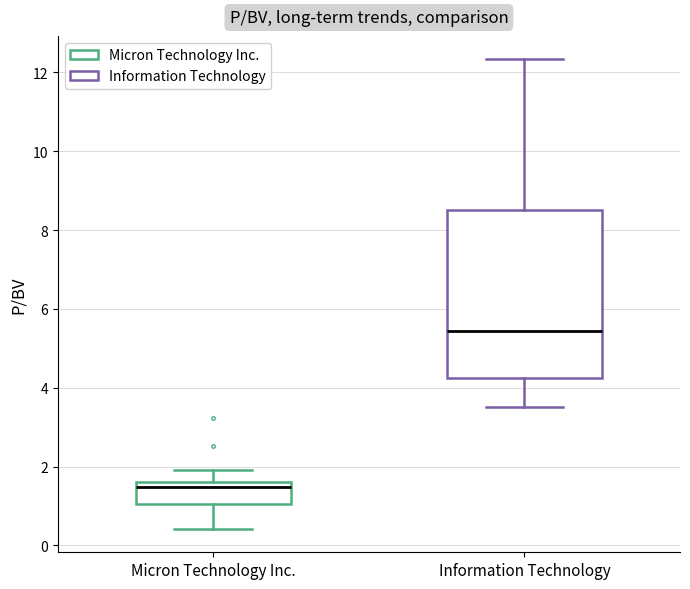

Where does the lower whisker of the box for Information Technology end on the y-axis? The values are not printed on the chart, so give them approximately, as read against the axis.

3.6